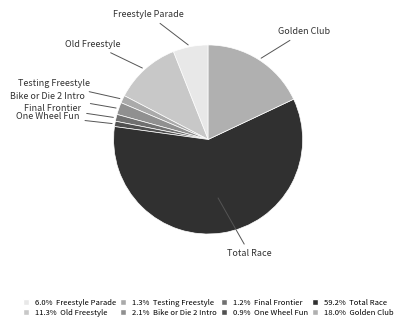

Is it true that Old Freestyle is 11% of the pie?

True